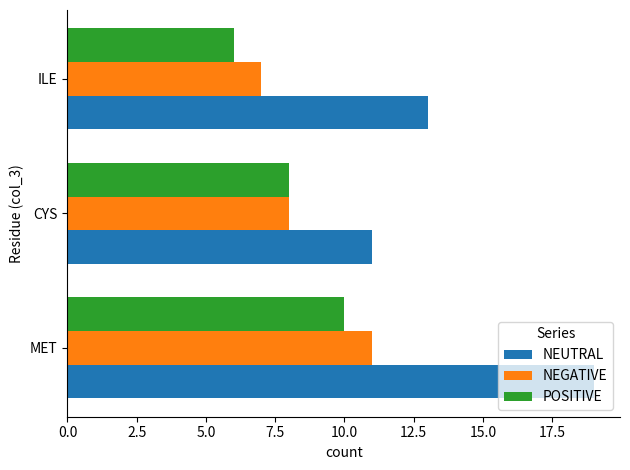

Which series has the widest spread of values?

NEUTRAL